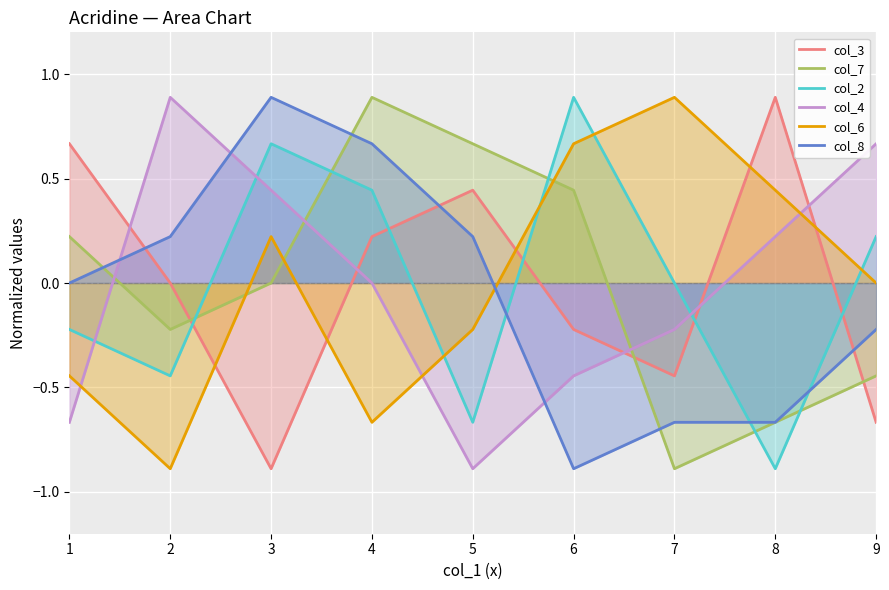

How many interior local valleys does the col_8 series have?

1